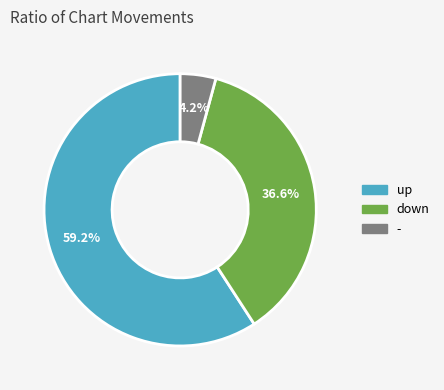

Is up the majority of the pie?

Yes